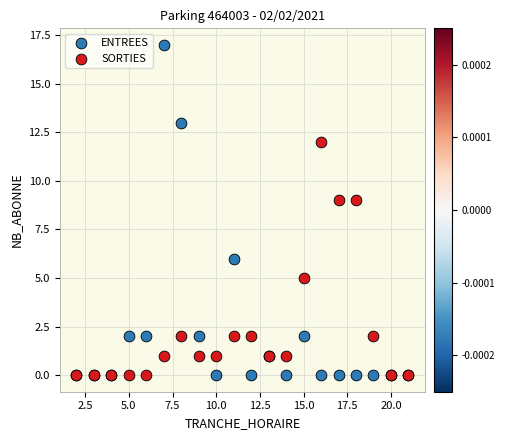

Which series has the widest spread of Y values?

ENTREES